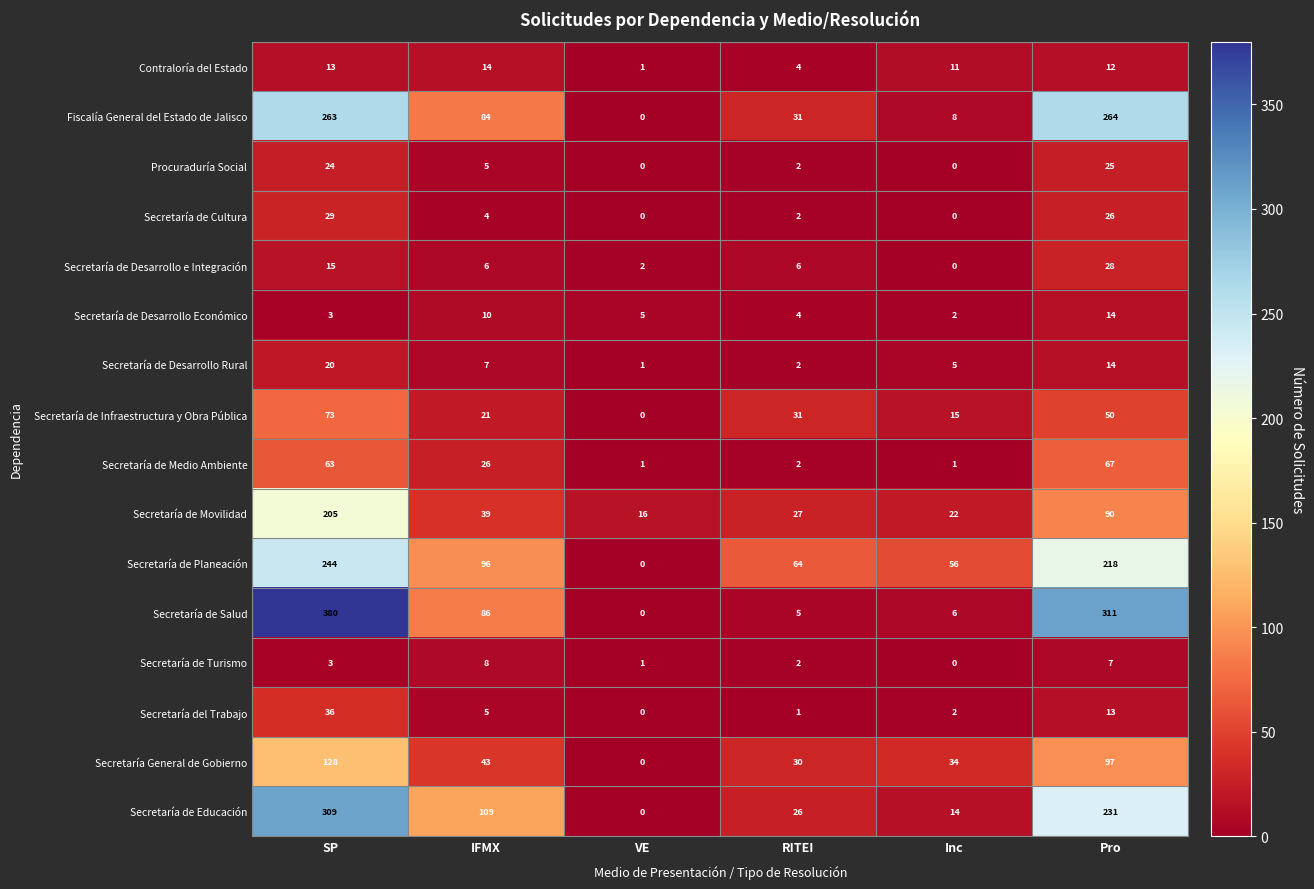

How many positive values does the Secretaría de Infraestructura y Obra Pública series have?

5